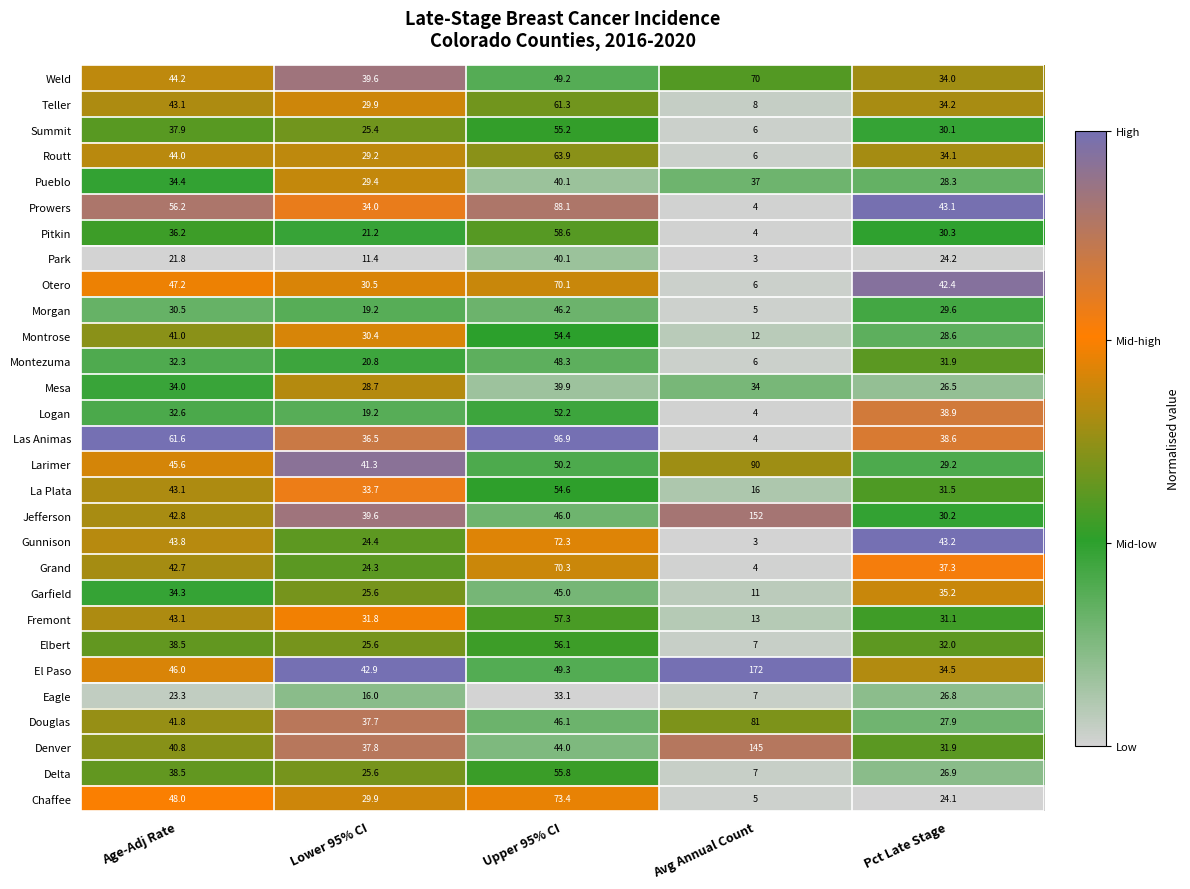

Which category has the lowest value across all series?

Avg Annual Count